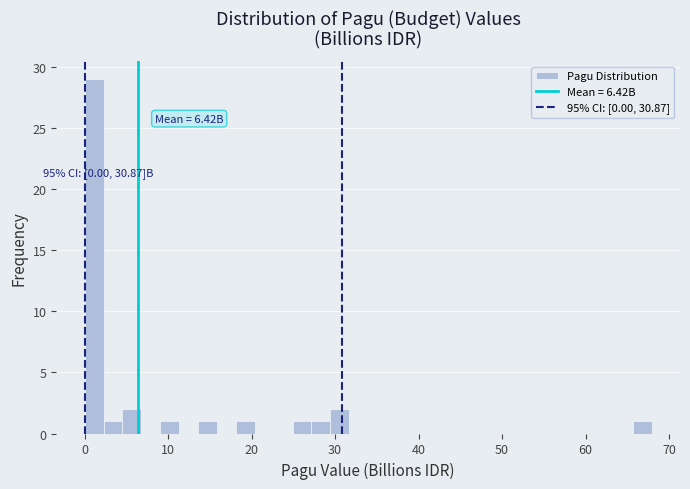

Around what value on the x-axis is the tallest bar? Give the approximate position of its centre, as read against the axis.

1